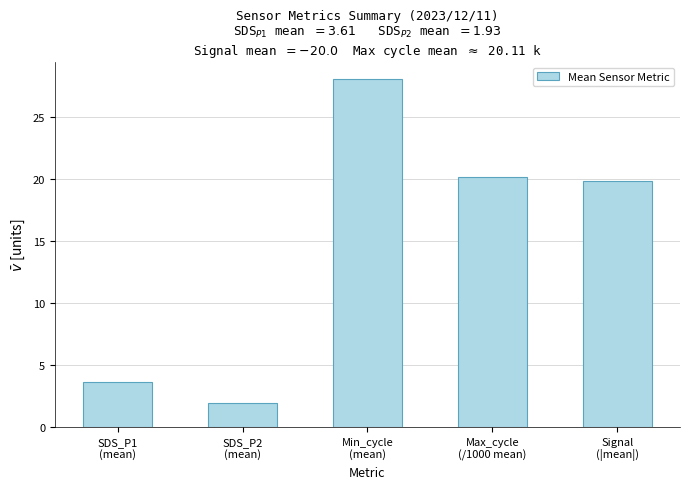

What is the value of the 1st bar from the left?

3.6